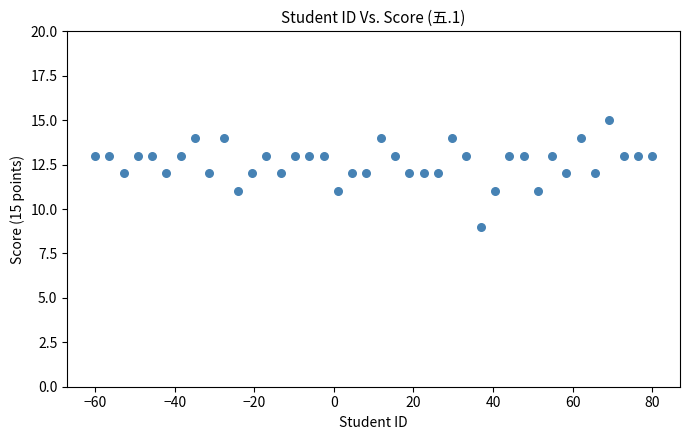

What is the range of Y values (max minus min)?

6